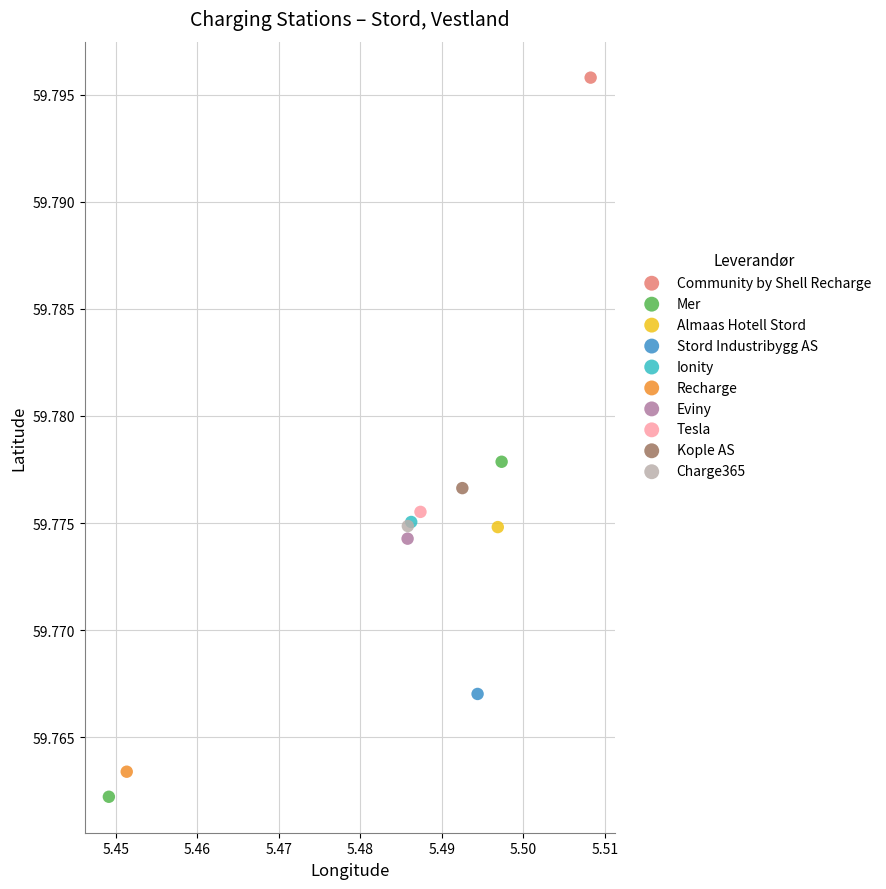

What are all the series names shown in the legend?

Community by Shell Recharge, Mer, Almaas Hotell Stord, Stord Industribygg AS, Ionity, Recharge, Eviny, Tesla, Kople AS, Charge365